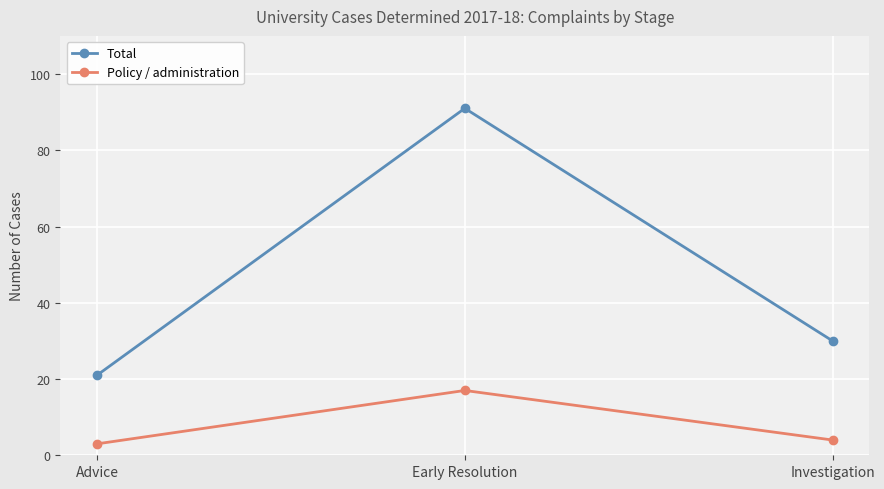

Count the number of categories in the chart.

3